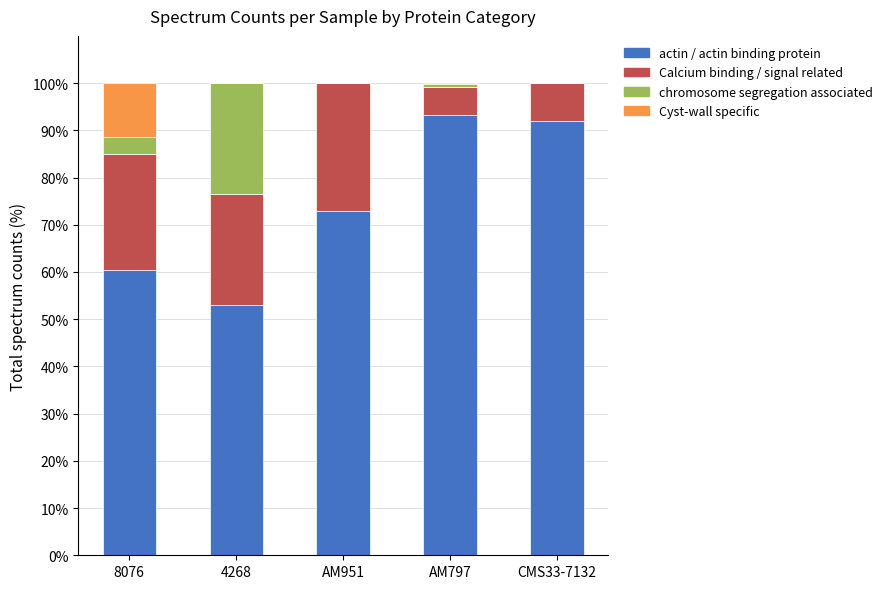

What is the highest value of the actin / actin binding protein series?

93.3